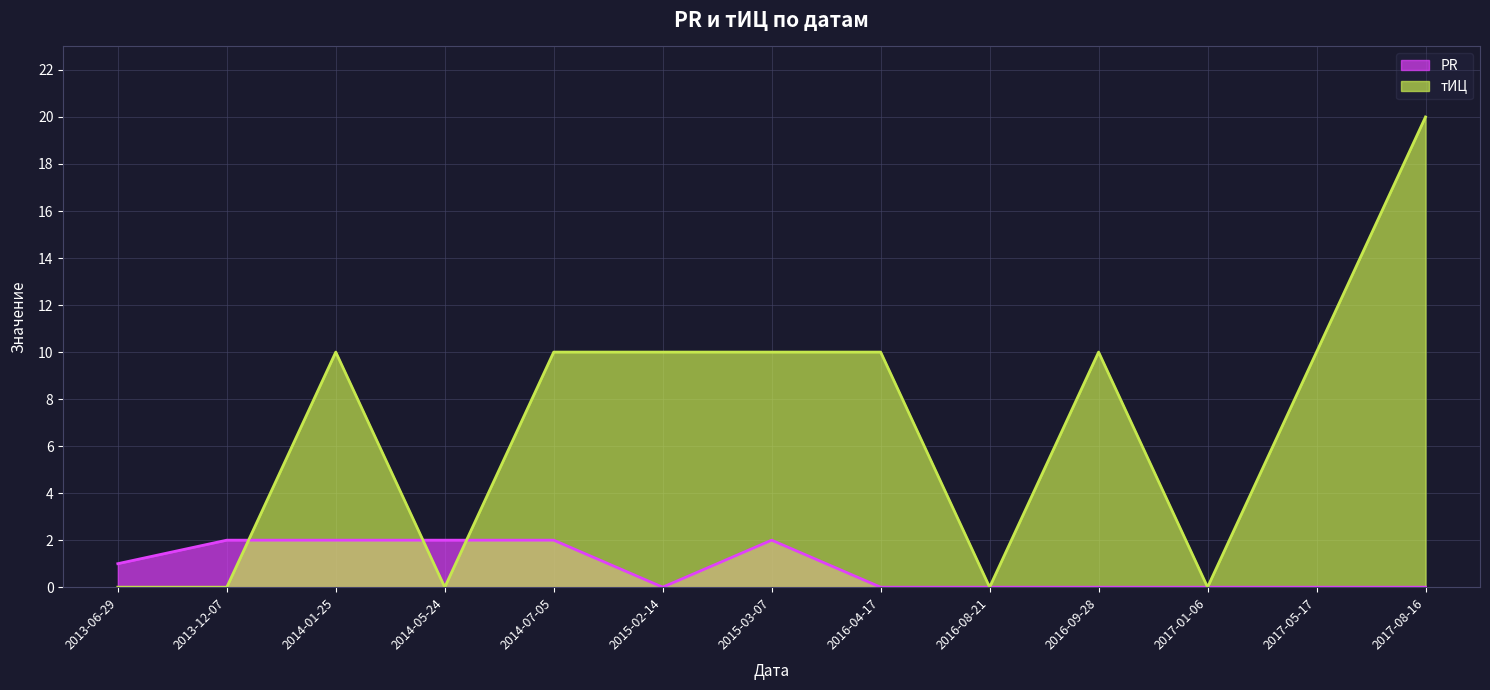

What is the sum of the тИЦ values at 2017-08-16 and 2017-05-17?

30